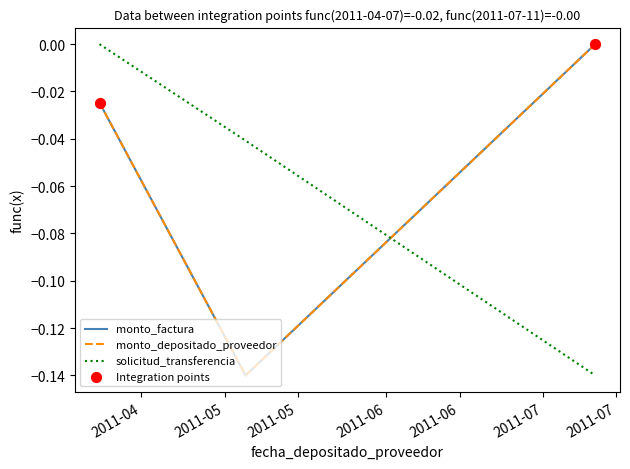

Which series has the widest spread of Y values?

monto_factura